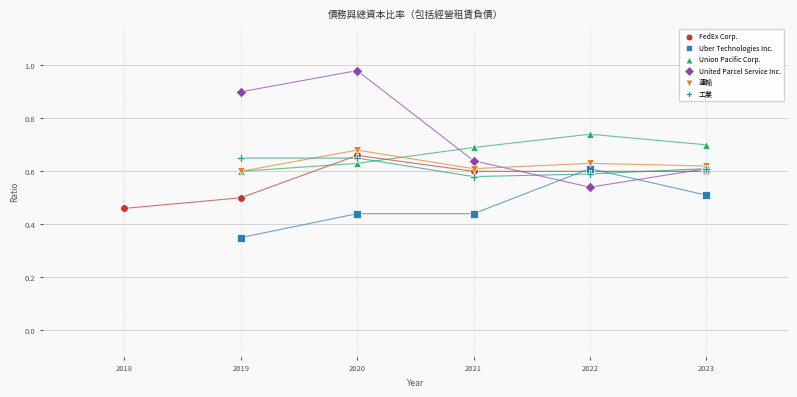

Which series has the largest Y range (max minus min)?

United Parcel Service Inc.